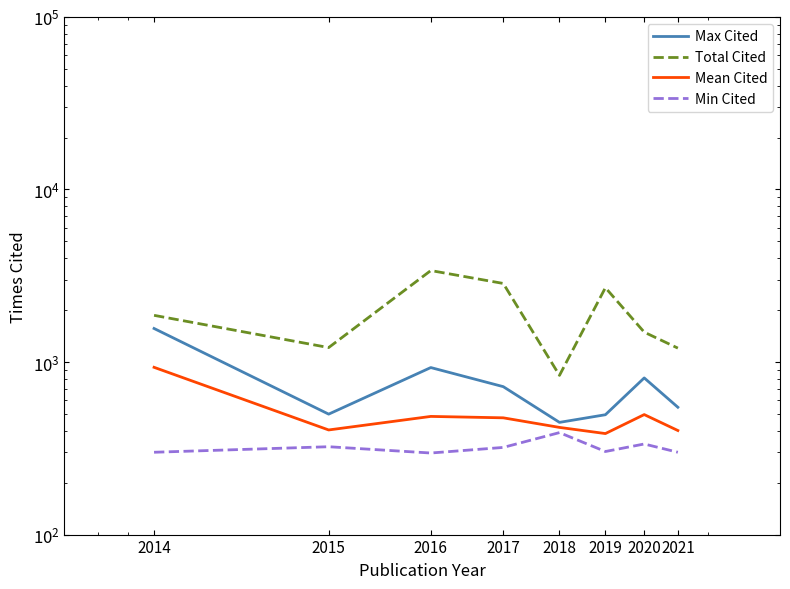

What is the total value across all series at 2017?

4369